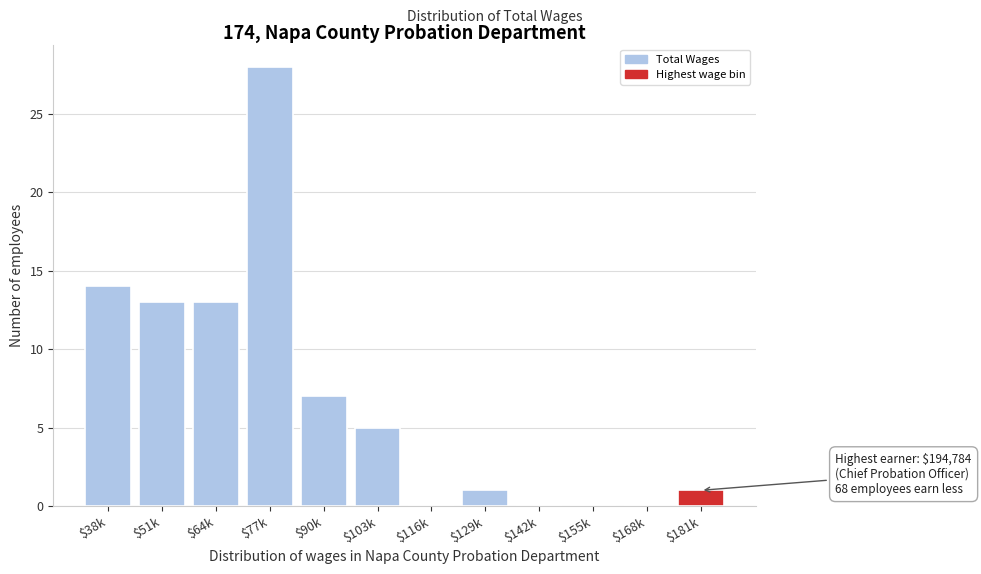

What is the maximum value shown in the chart?

28